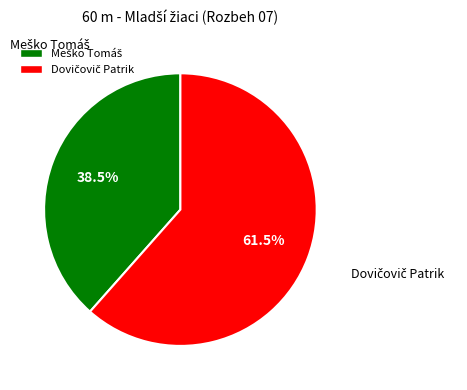

The Meško Tomáš slice represents 38% of the pie. True or false?

True